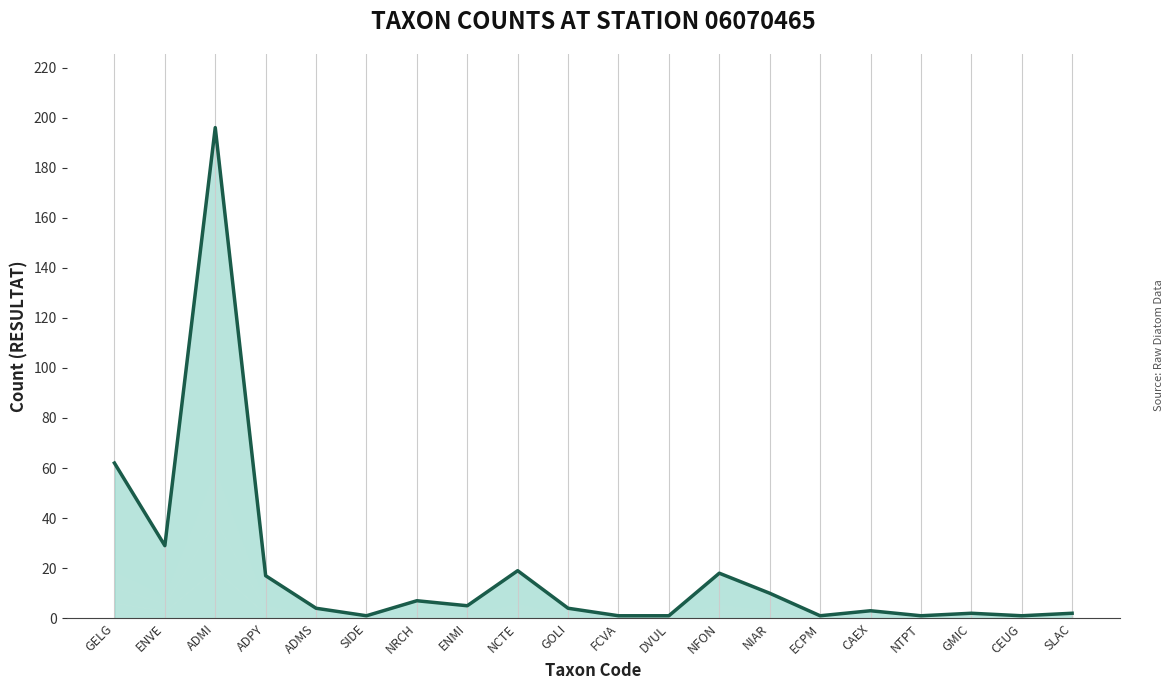

True or false: there are more than 2 points higher than both neighbors.

True